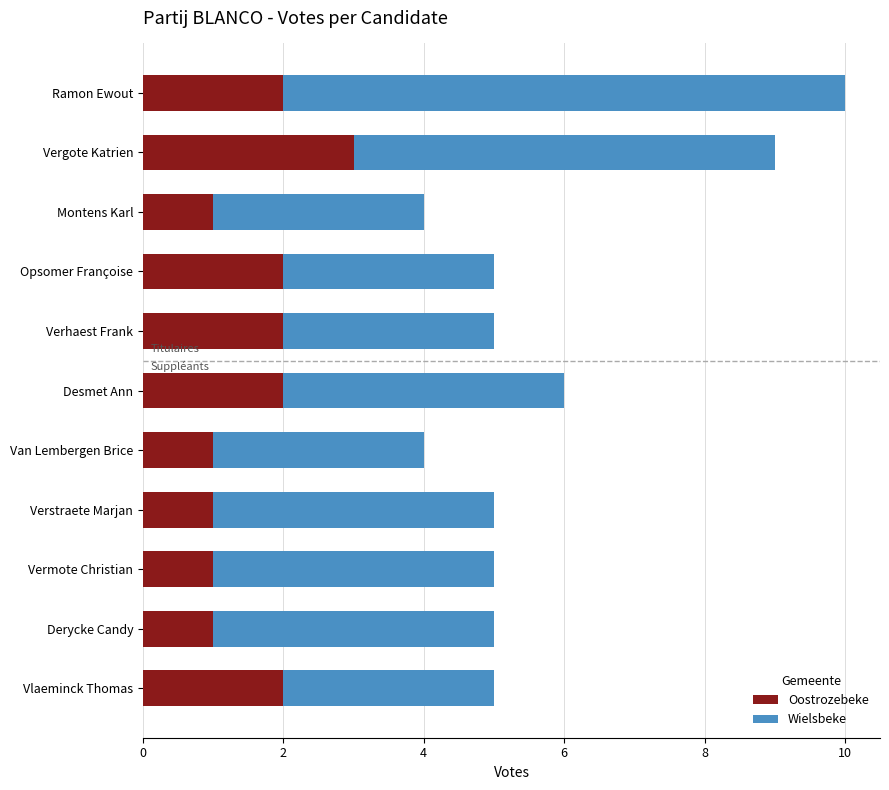

What is the sum of the Oostrozebeke values at Desmet Ann and Verhaest Frank?

4